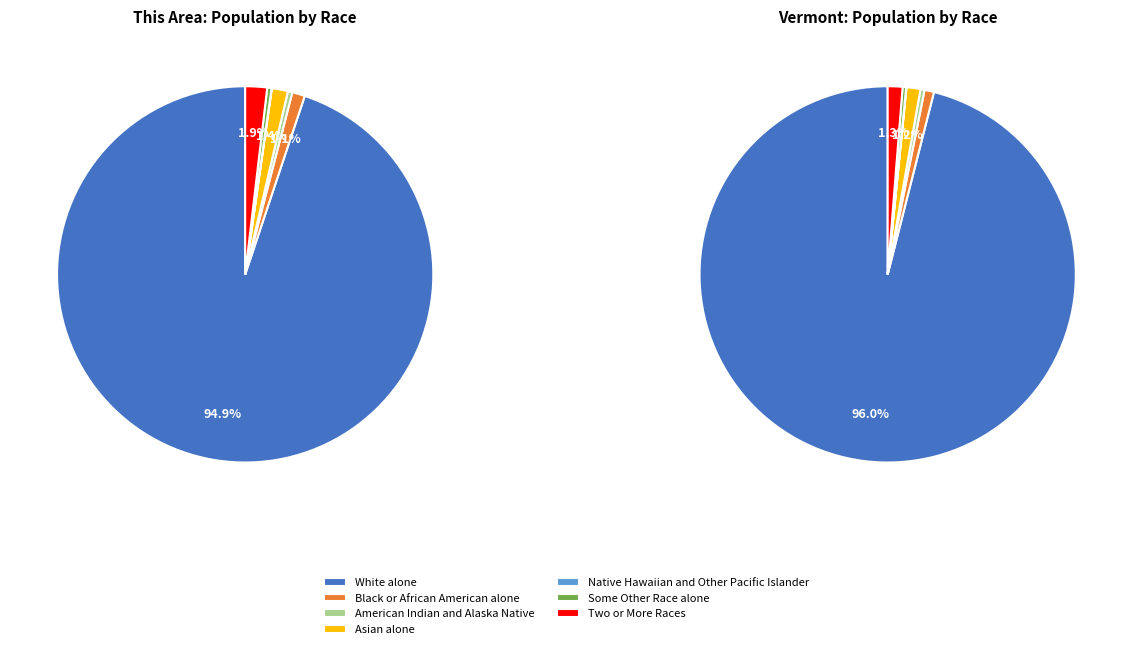

What portion of the pie excludes Two or More Races?

98.1%